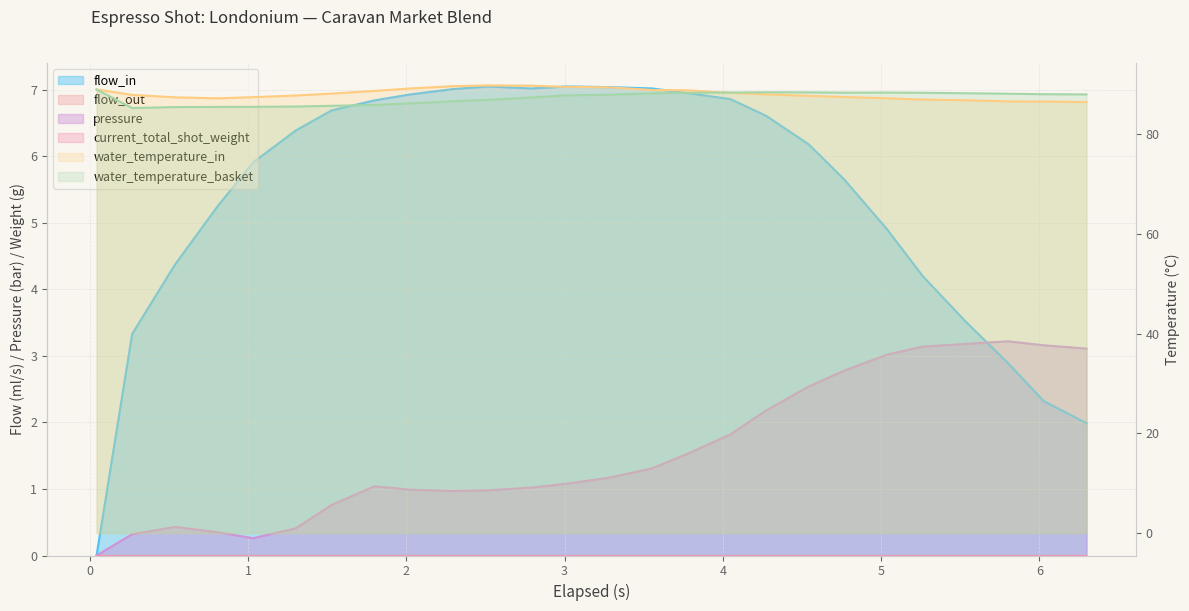

True or false: water_temperature_in and water_temperature_basket cross at least once.

True